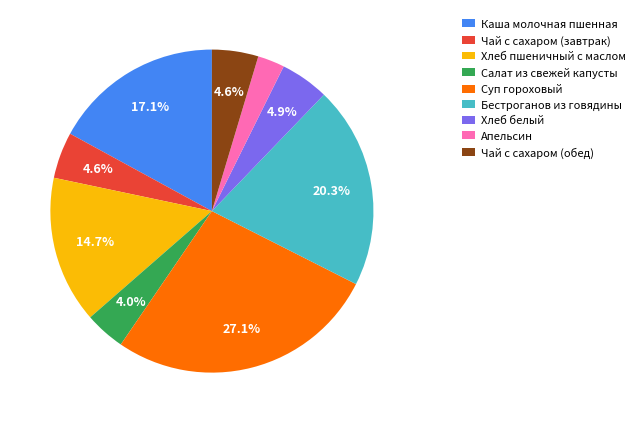

Does Салат из свежей капусты represent more than half of the total?

No